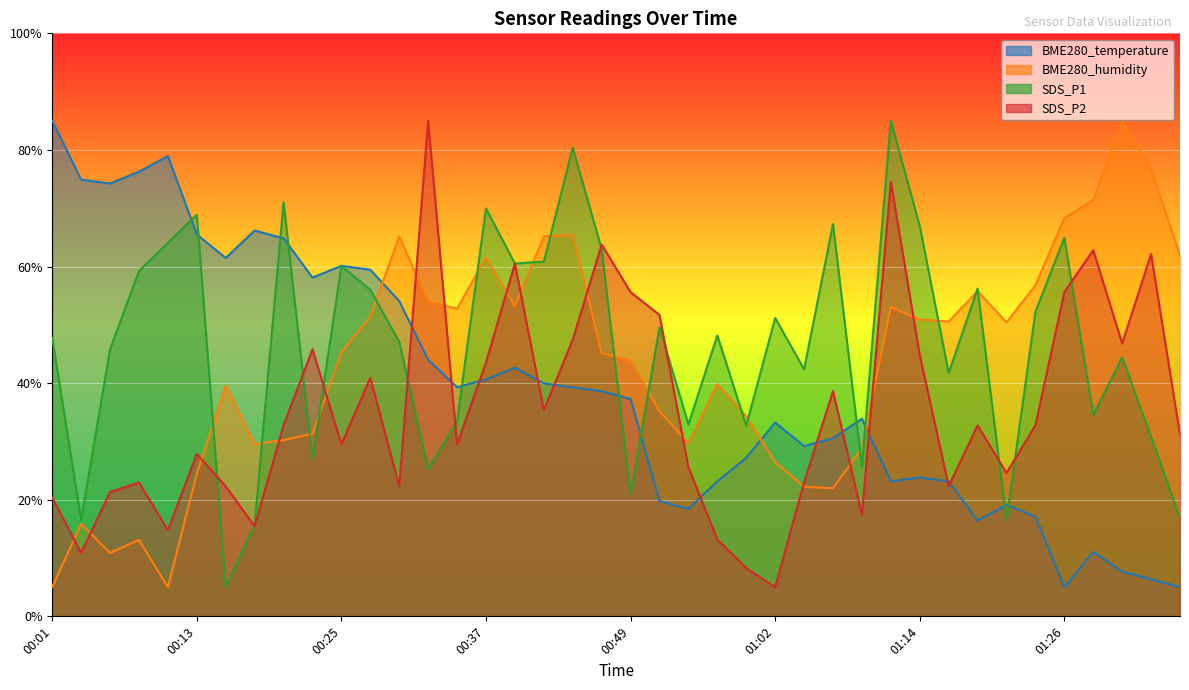

Is the value of SDS_P1 at 00:35 greater than the value of SDS_P2 at 00:52?

No